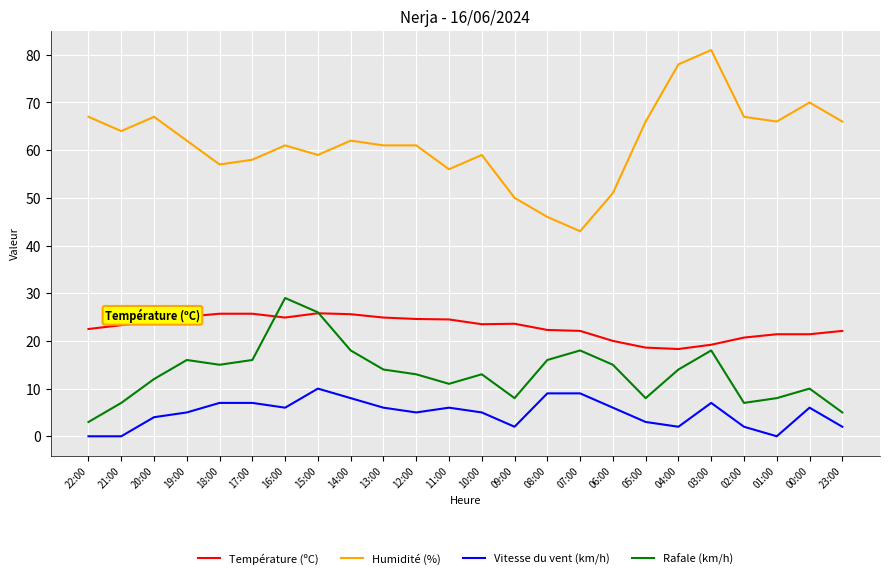

How many interior local peaks does the Rafale (km/h) series have?

6